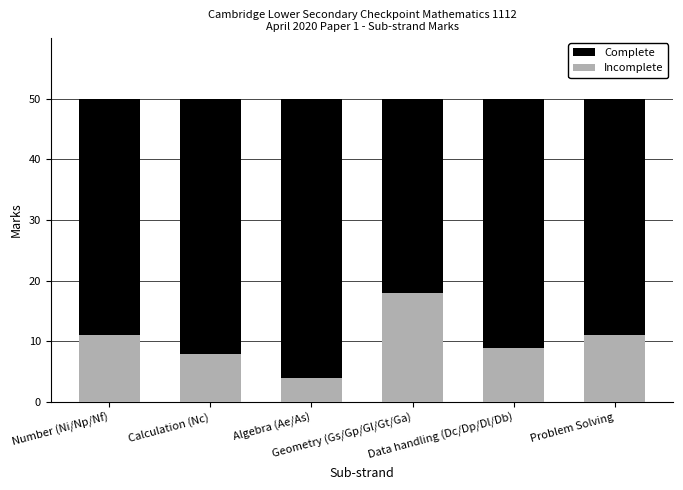

Which category has the lowest value across all series?

Algebra (Ae/As)